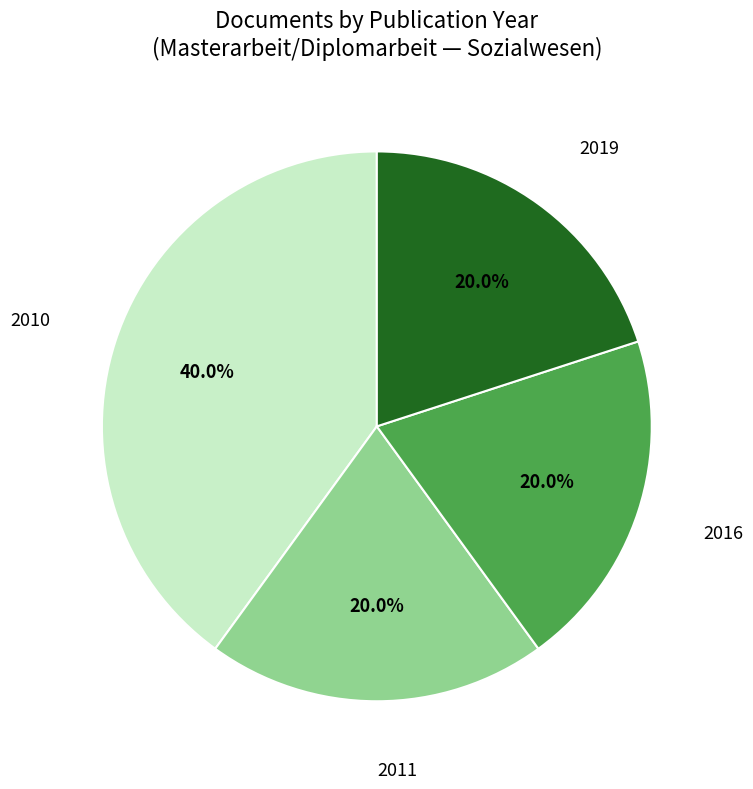

To the nearest percent, what is the average slice percentage?

25%